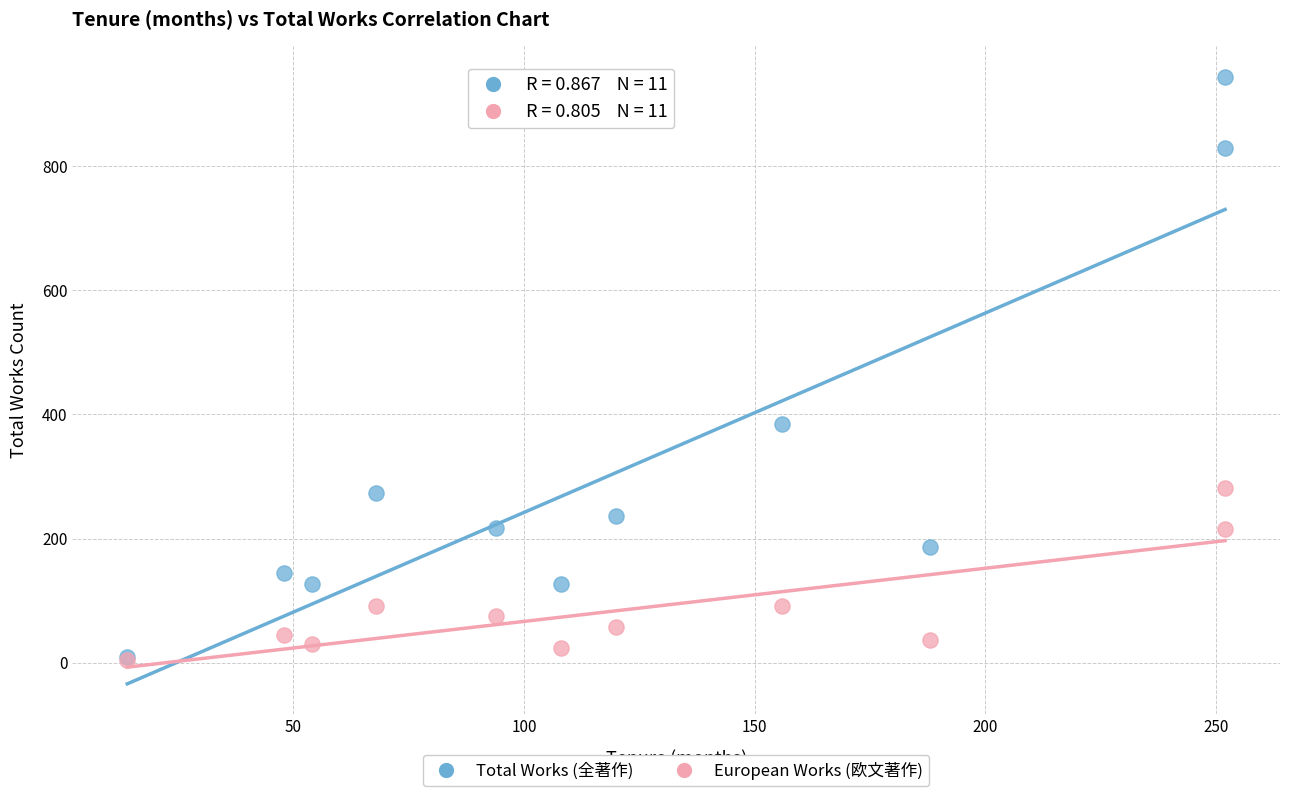

In the Total Works (全著作) series, what Y value is closest to 476?

384